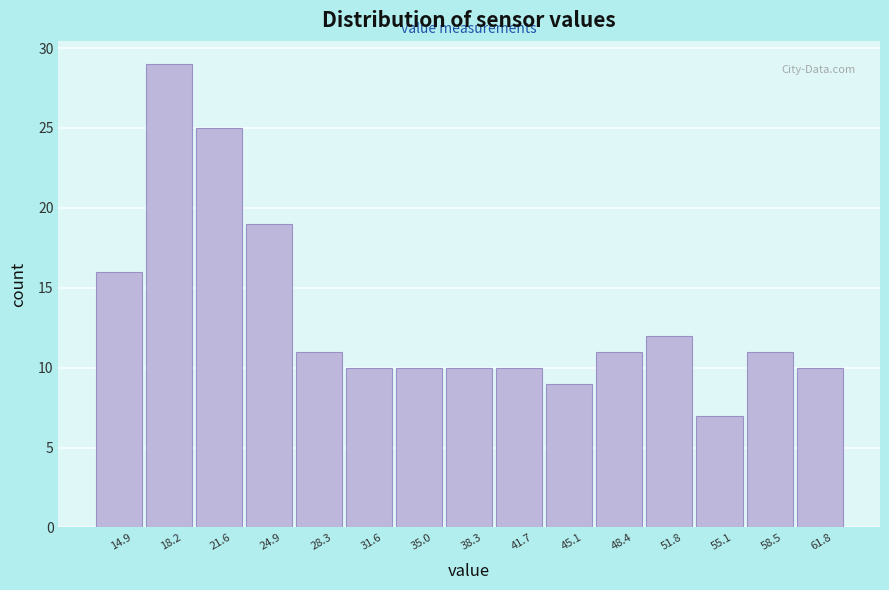

Reading left to right, transcribe this chart: for each bar, give the range it covers on the x-axis and its height. Neither the bar edges nor the heights are printed on the chart, so give them approximately, as read against the axes.

13.0 to 16.5: 16
16.5 to 20.0: 29
20.0 to 23.5: 25
23.5 to 26.5: 19
26.5 to 30.0: 11
30.0 to 33.5: 10
33.5 to 36.5: 10
36.5 to 40.0: 10
40.0 to 43.5: 10
43.5 to 46.5: 9
46.5 to 50.0: 11
50.0 to 53.5: 12
53.5 to 57.0: 7
57.0 to 60.0: 11
60.0 to 63.5: 10